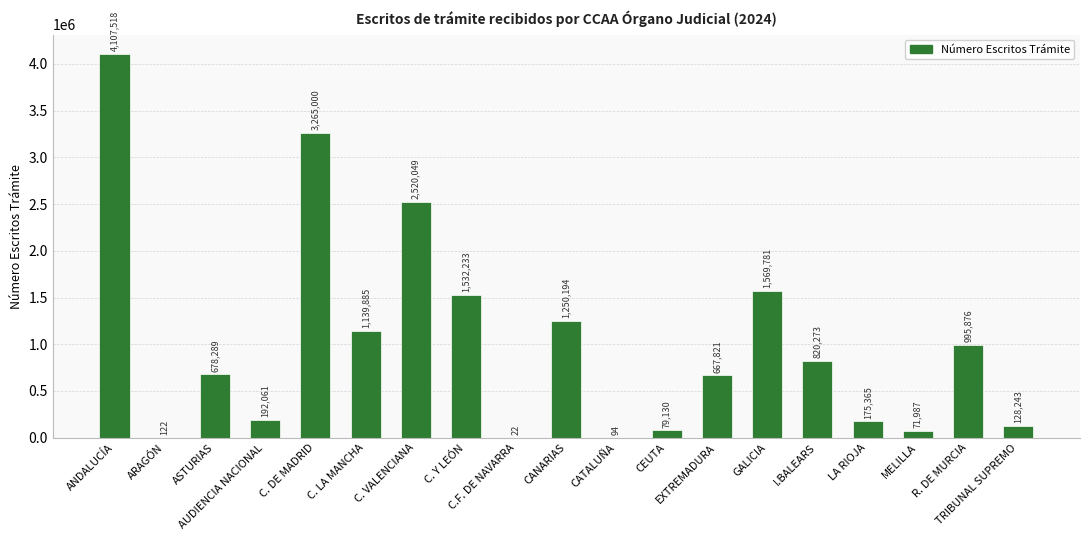

Reading left to right, what are all the values shown in this chart?

ANDALUCÍA=4107518	ARAGÓN=122	ASTURIAS=678289	AUDIENCIA NACIONAL=192061	C. DE MADRID=3265000	C. LA MANCHA=1139885	C. VALENCIANA=2520049	C. Y LEÓN=1532233	C.F. DE NAVARRA=22	CANARIAS=1250194	CATALUÑA=94	CEUTA=79130	EXTREMADURA=667821	GALICIA=1569781	I.BALEARS=820273	LA RIOJA=175365	MELILLA=71987	R. DE MURCIA=995876	TRIBUNAL SUPREMO=128243